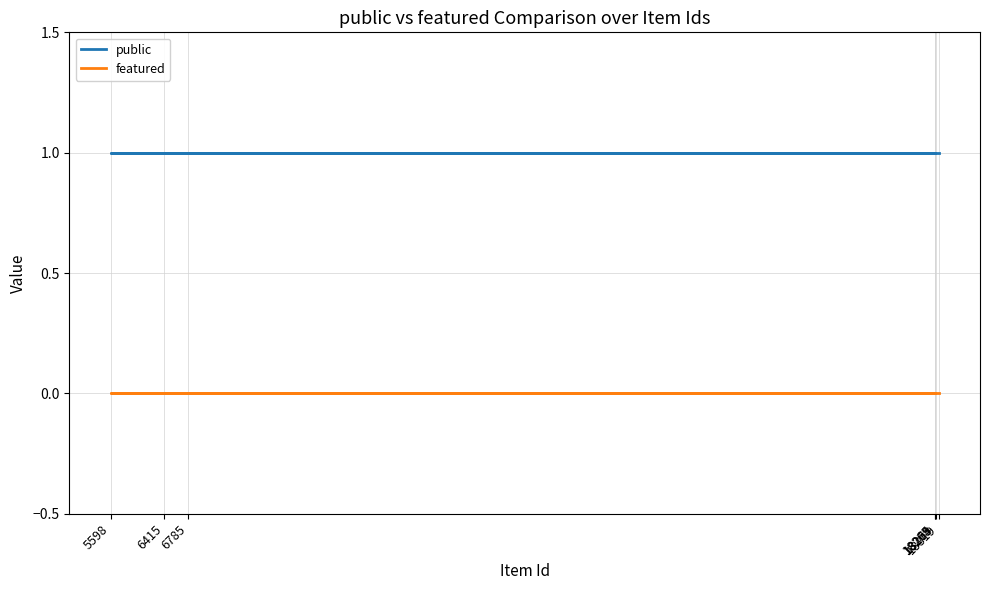

Is this an area chart (filled region under the line)?

No